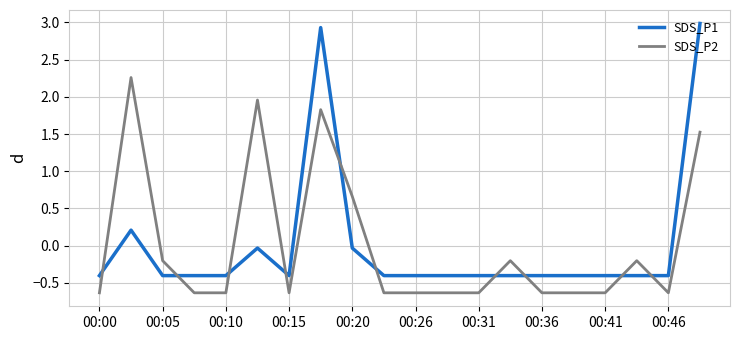

What is the difference between the maximum and minimum values in the SDS_P2 series?

2.9